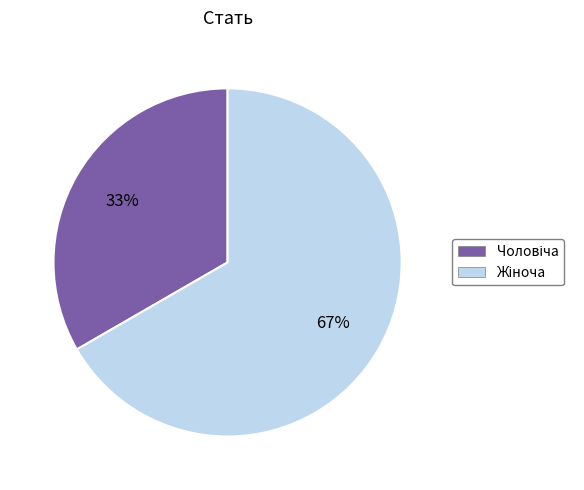

Is there a majority slice in this chart?

Yes